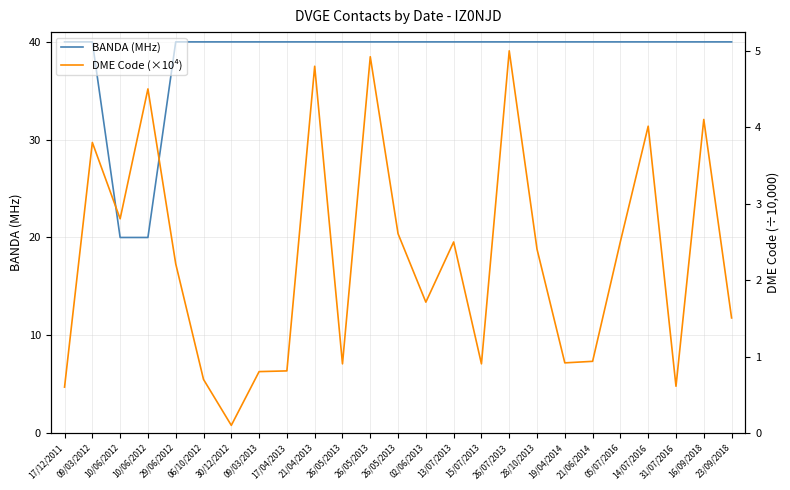

What is the highest value of the DME Code (×10⁴) series?

5.0